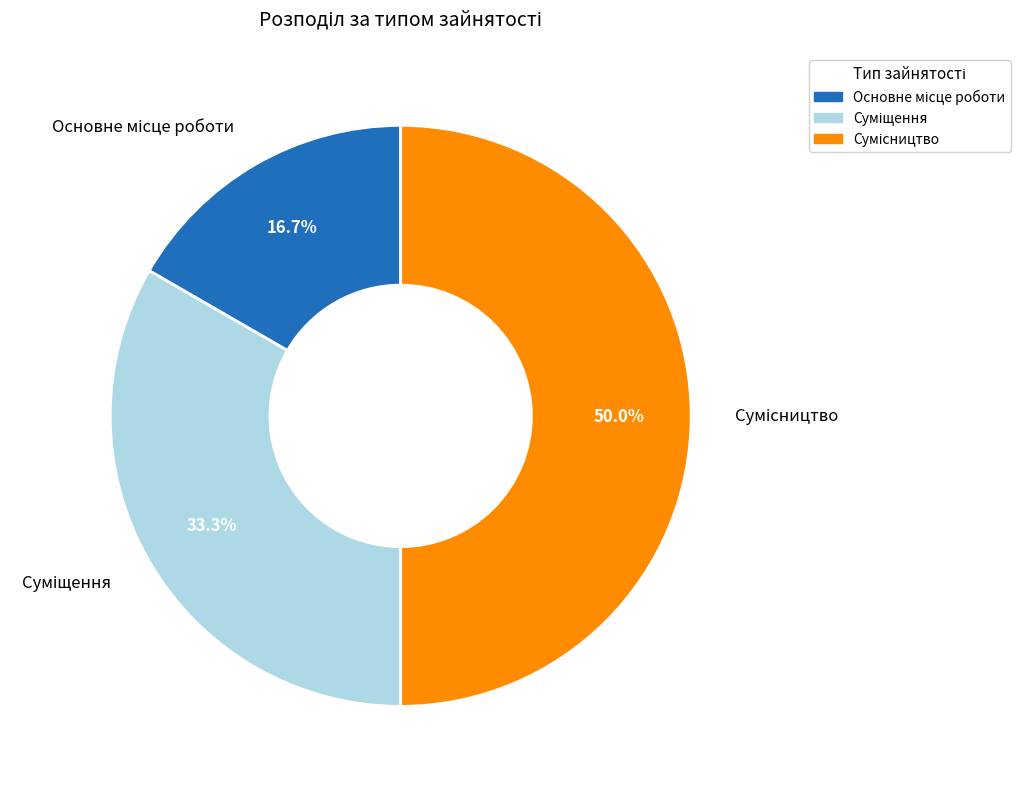

Rank the categories by value from lowest to highest.

Основне місце роботи, Суміщення, Сумісництво